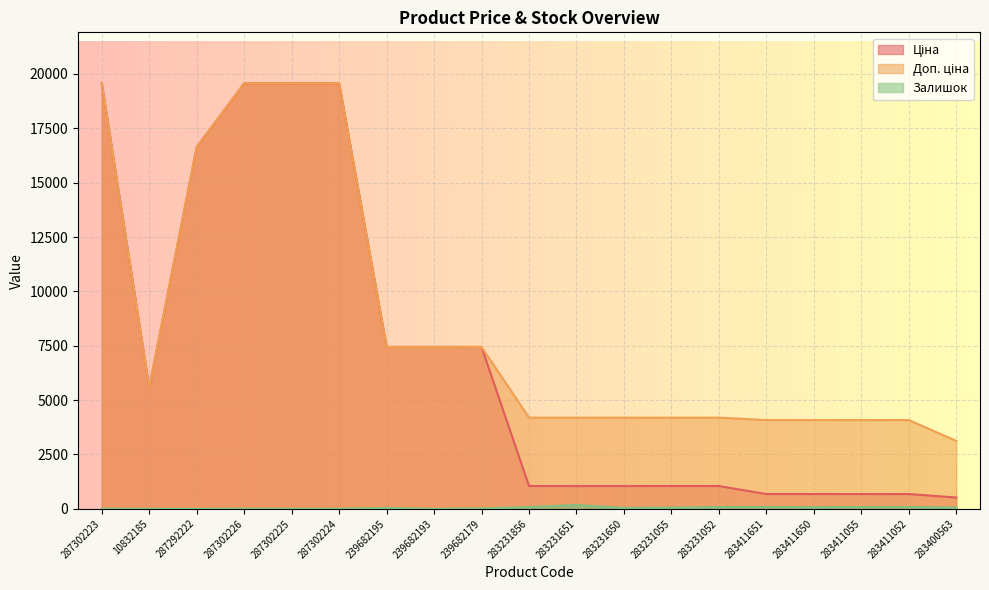

What is the difference between the maximum and minimum values in the Ціна series?

19044.2